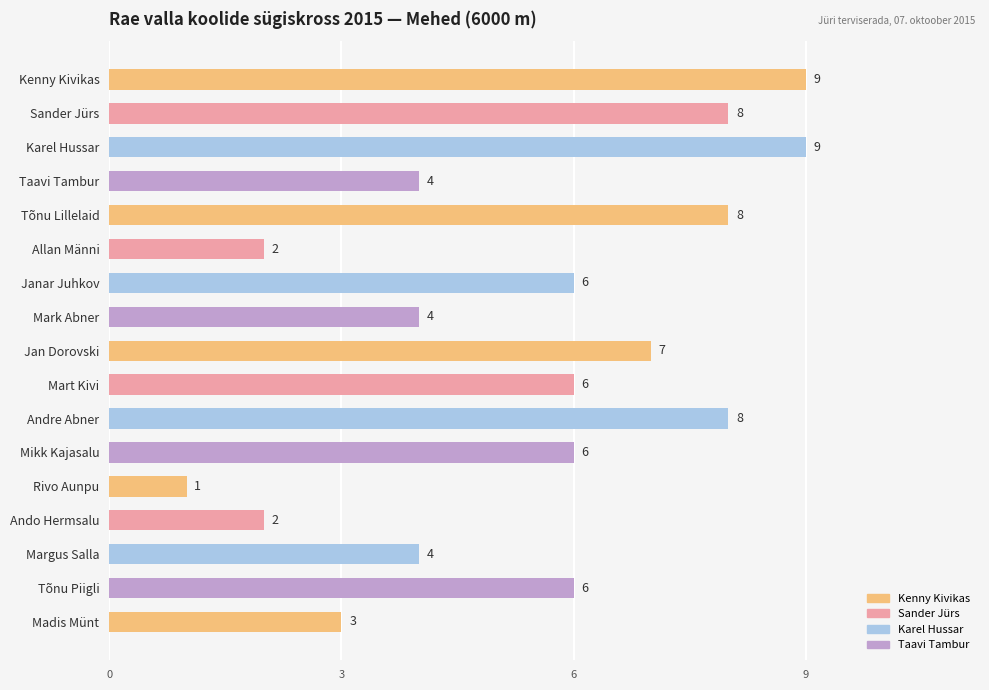

What is the ratio of the value at Karel Hussar to the value at Mark Abner?

2.2